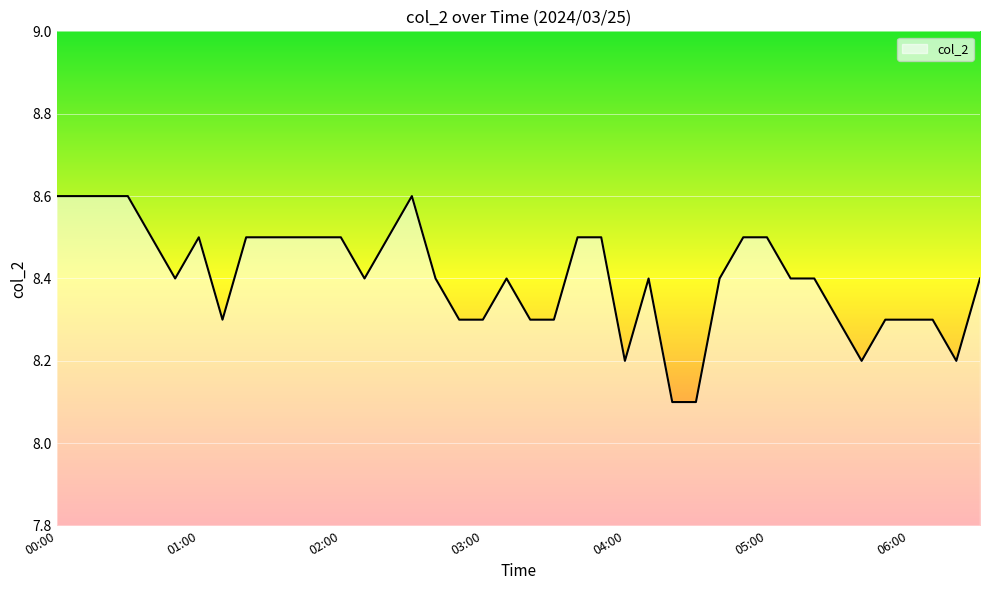

How many series are shown in this chart?

1